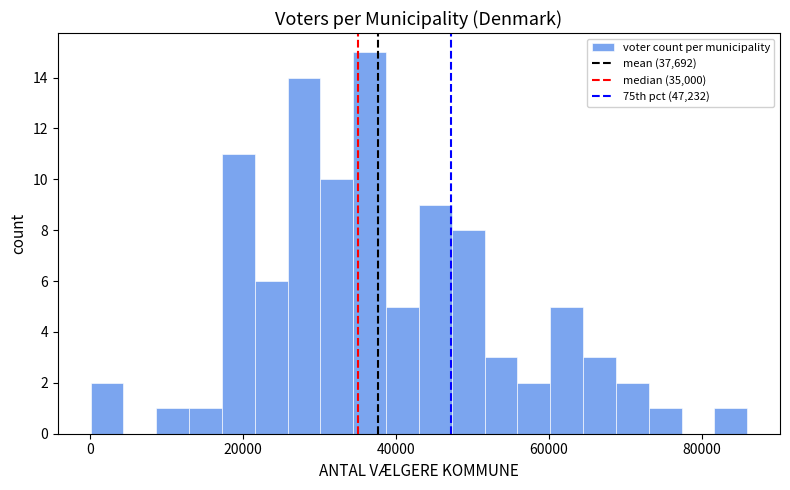

Read against the x-axis, roughly where is the centre of the tallest bar?

36000